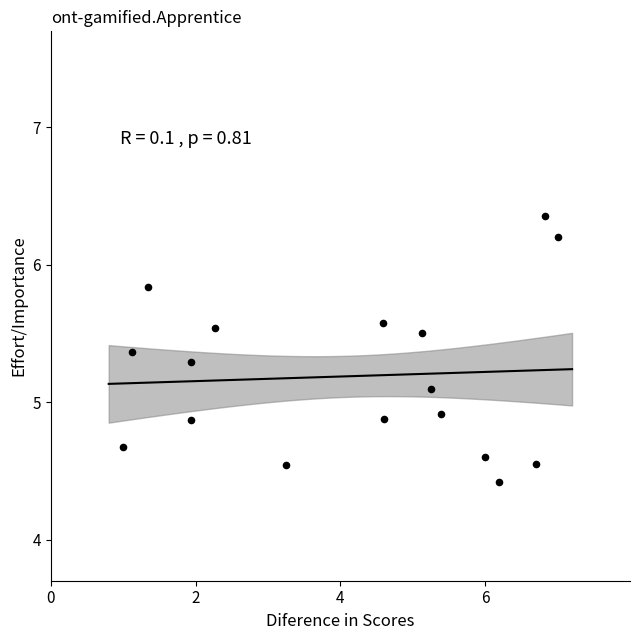

What is the range of X values (max minus min)?

6.0